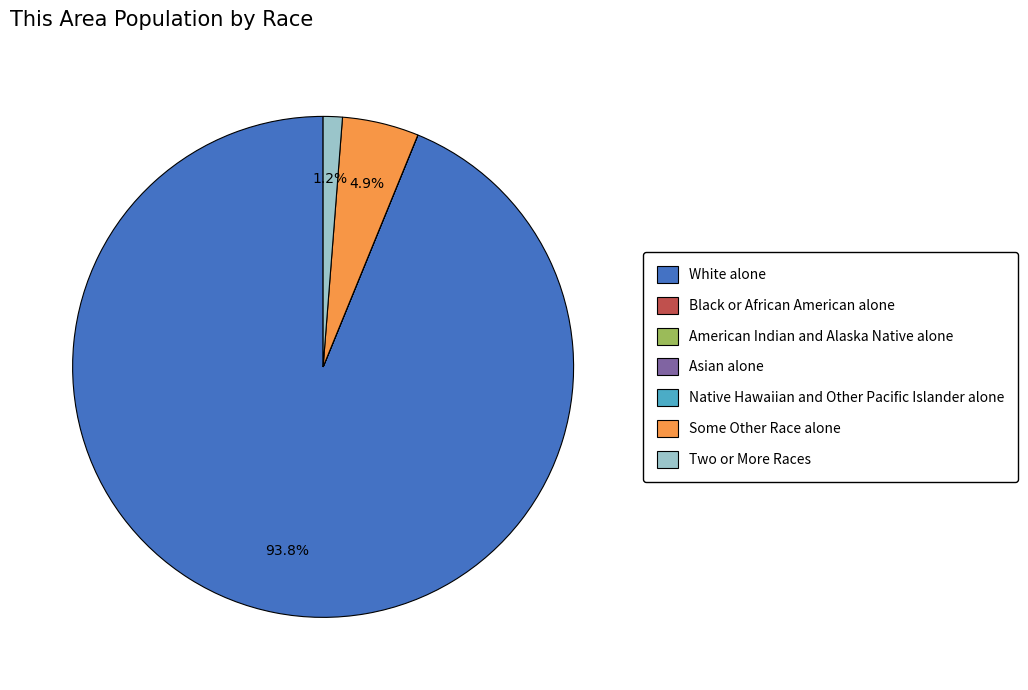

What percentage is NOT represented by Some Other Race alone?

95.1%